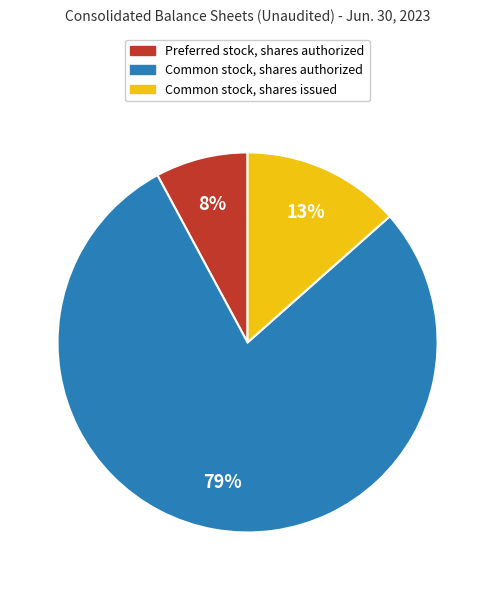

Do Common stock, shares issued and Preferred stock, shares authorized together represent more than half of the pie?

No